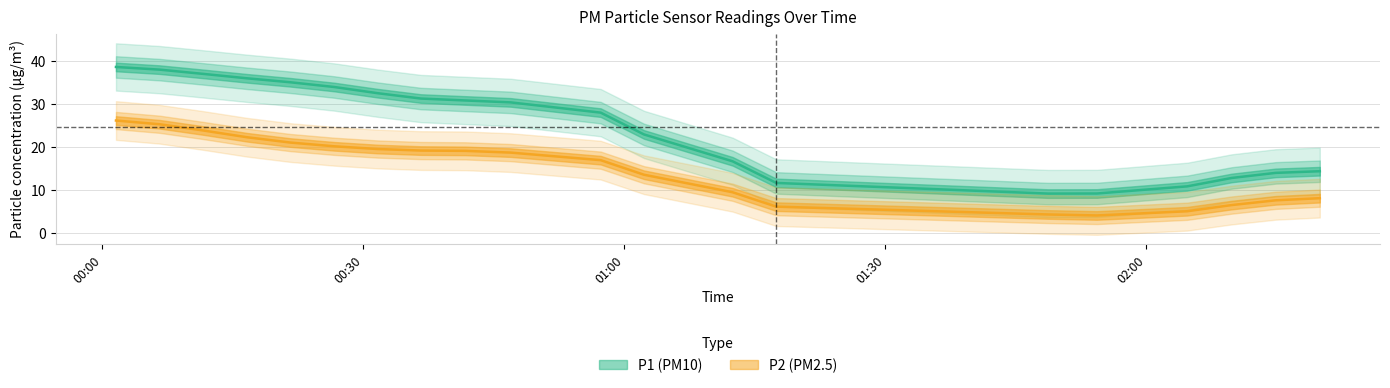

What are all the series names shown in the legend?

P1, P2